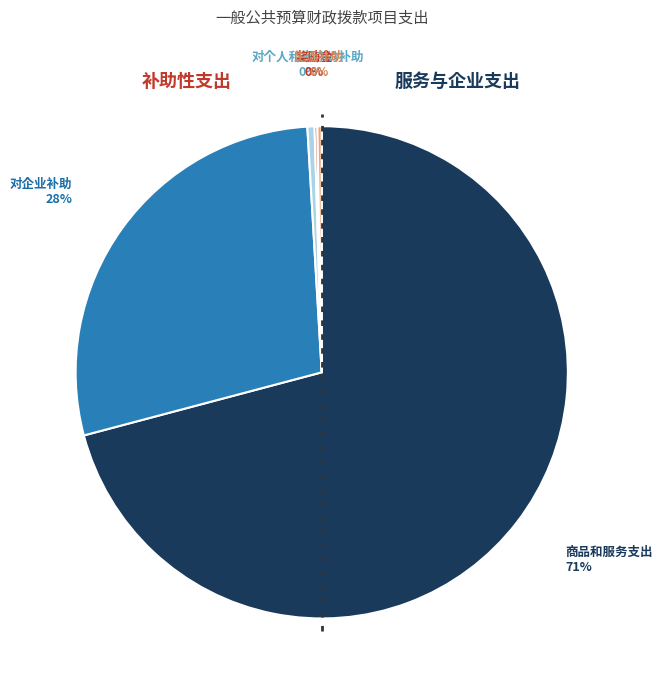

Is there any slice that represents more than half of the pie?

Yes